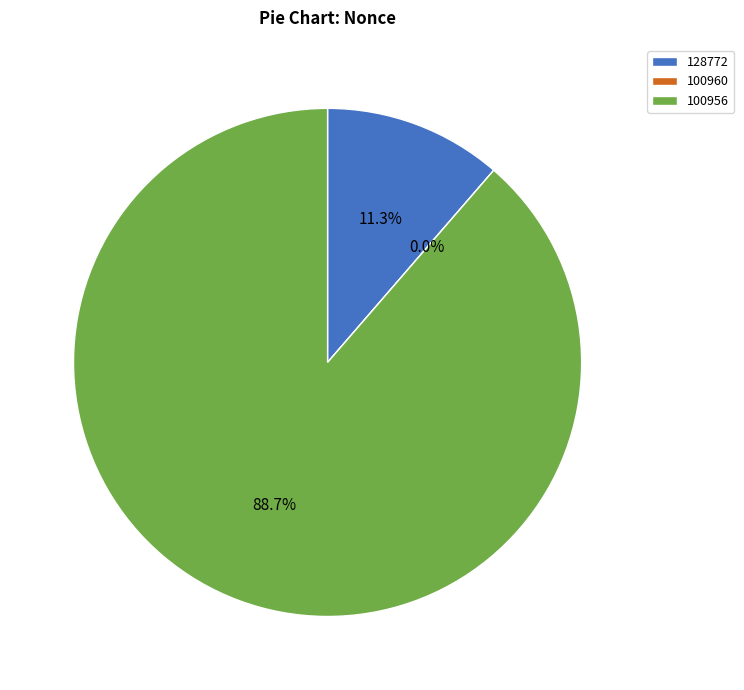

What is the ratio of the value at 128772 to the value at 100956?

0.1